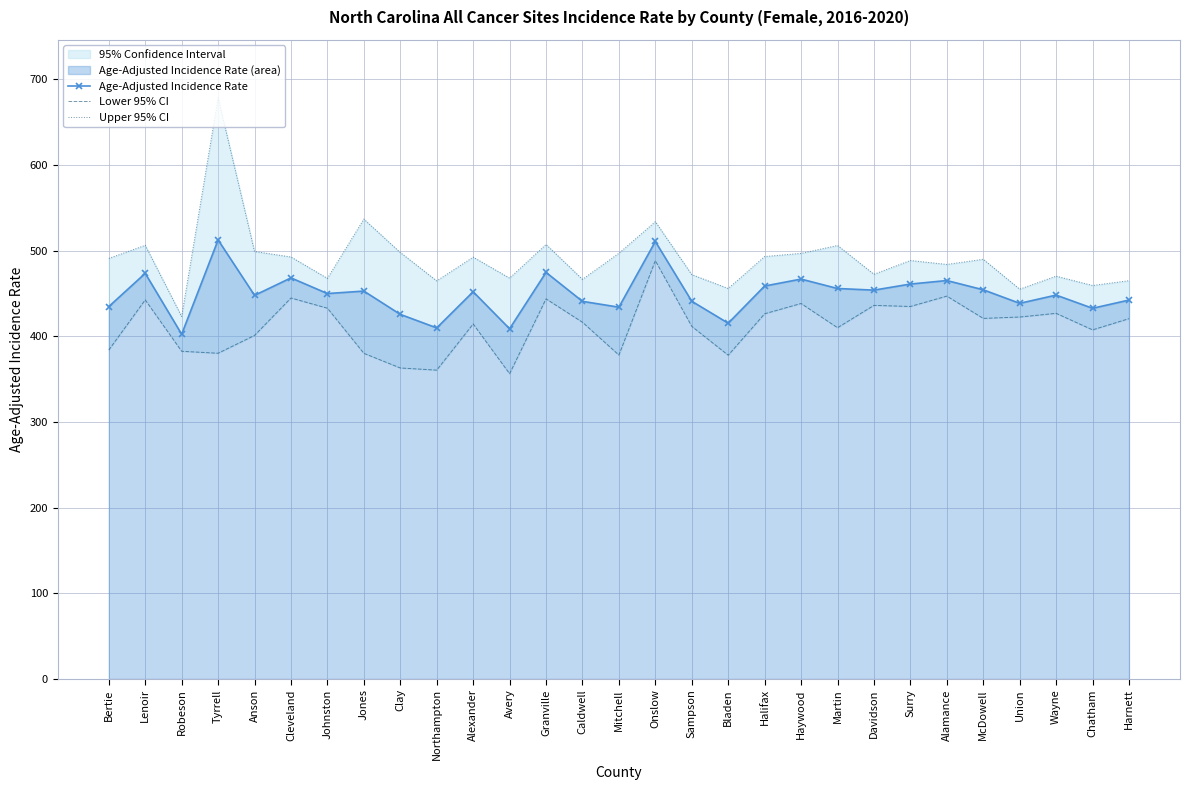

What is the maximum value for Age-Adjusted Incidence Rate?

512.5